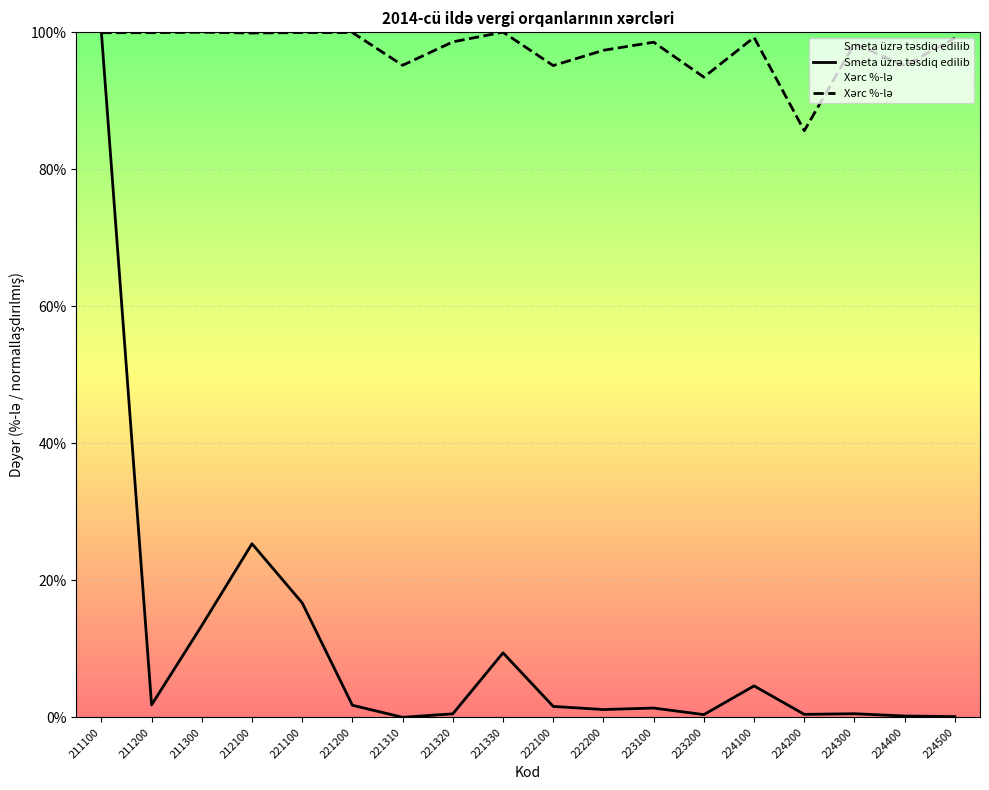

The Smeta üzrə təsdiq edilib series shows 2.6 at 222100. True or false?

False